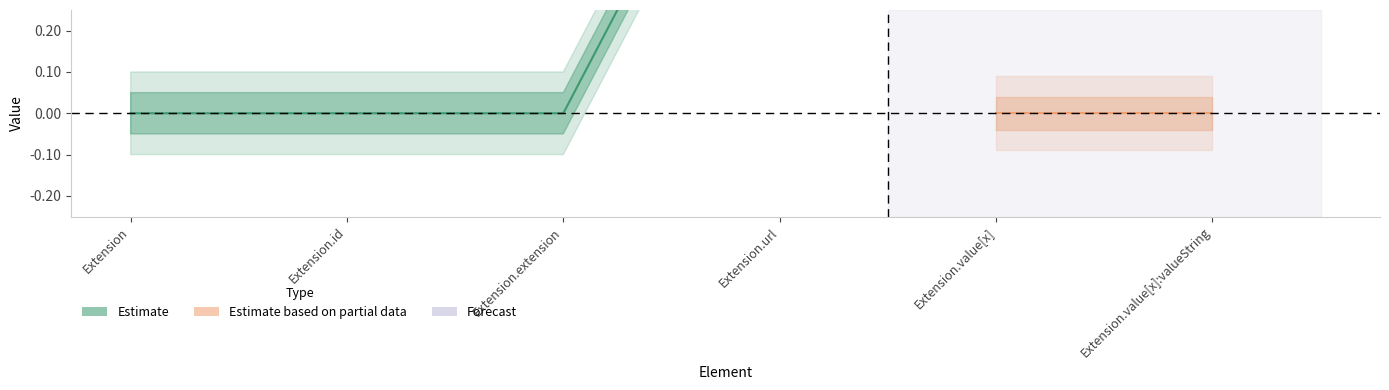

Is the value of Min at Extension.id greater than the value of Base Min at Extension.value[x]?

No